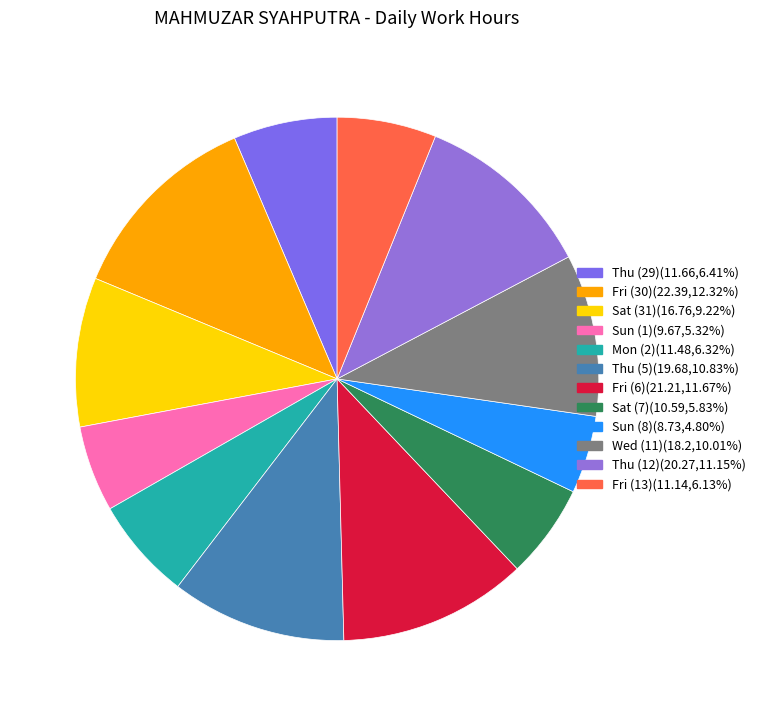

To the nearest percent, what is the average slice percentage?

8%